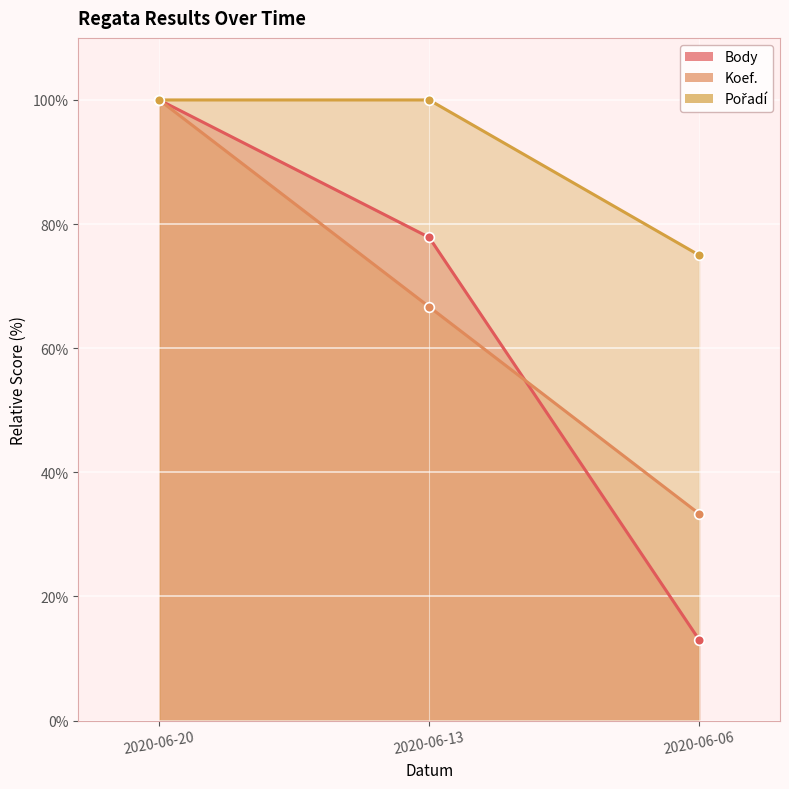

The value of Pořadí at 2020-06-20 is 41.1. True or false?

False